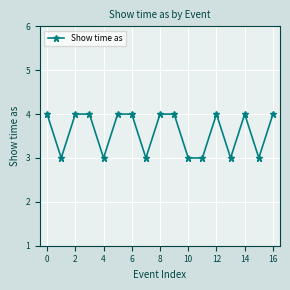

Count the number of categories in the chart.

17